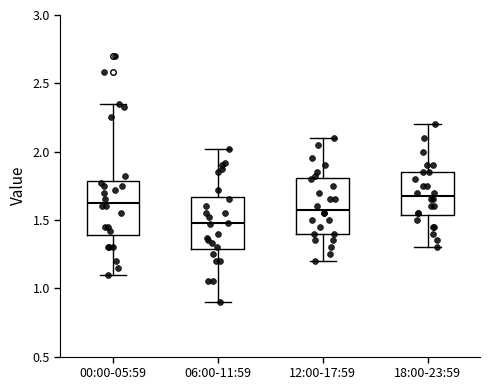

Where does the lower whisker of the box for 18:00-23:59 end on the y-axis? The values are not printed on the chart, so give them approximately, as read against the axis.

1.30